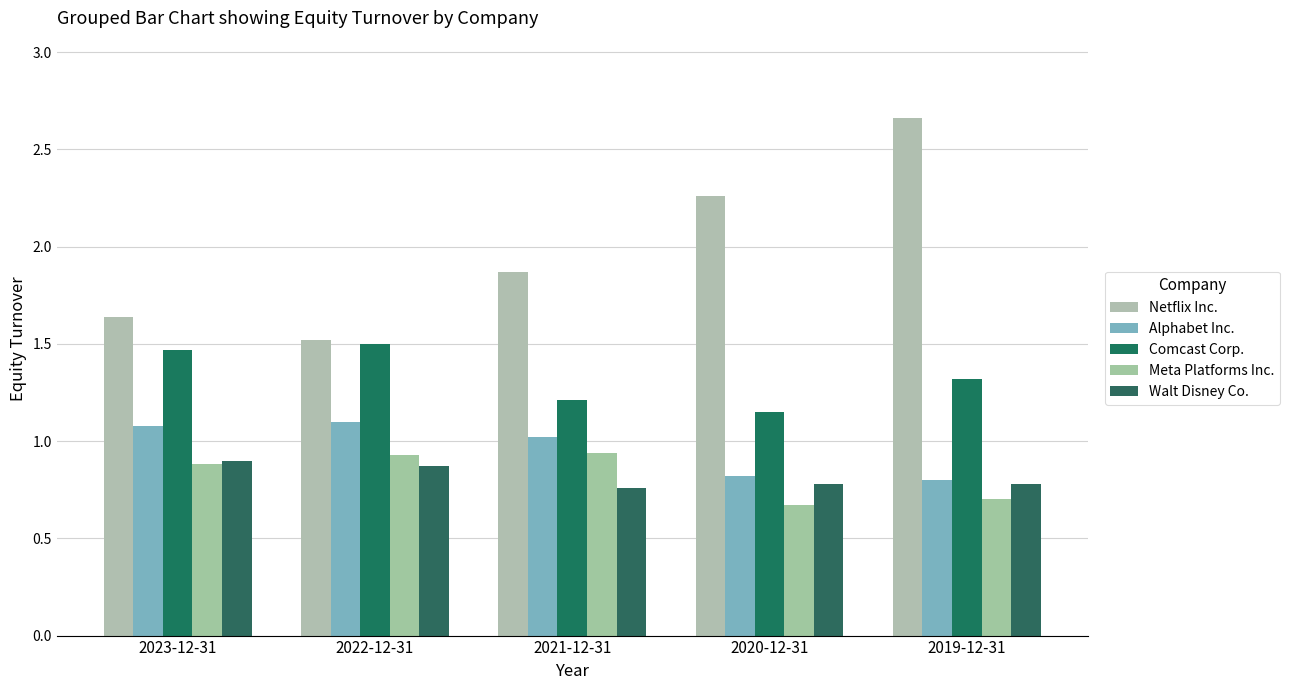

What are all the series names shown in the legend?

Netflix Inc., Alphabet Inc., Comcast Corp., Meta Platforms Inc., Walt Disney Co.